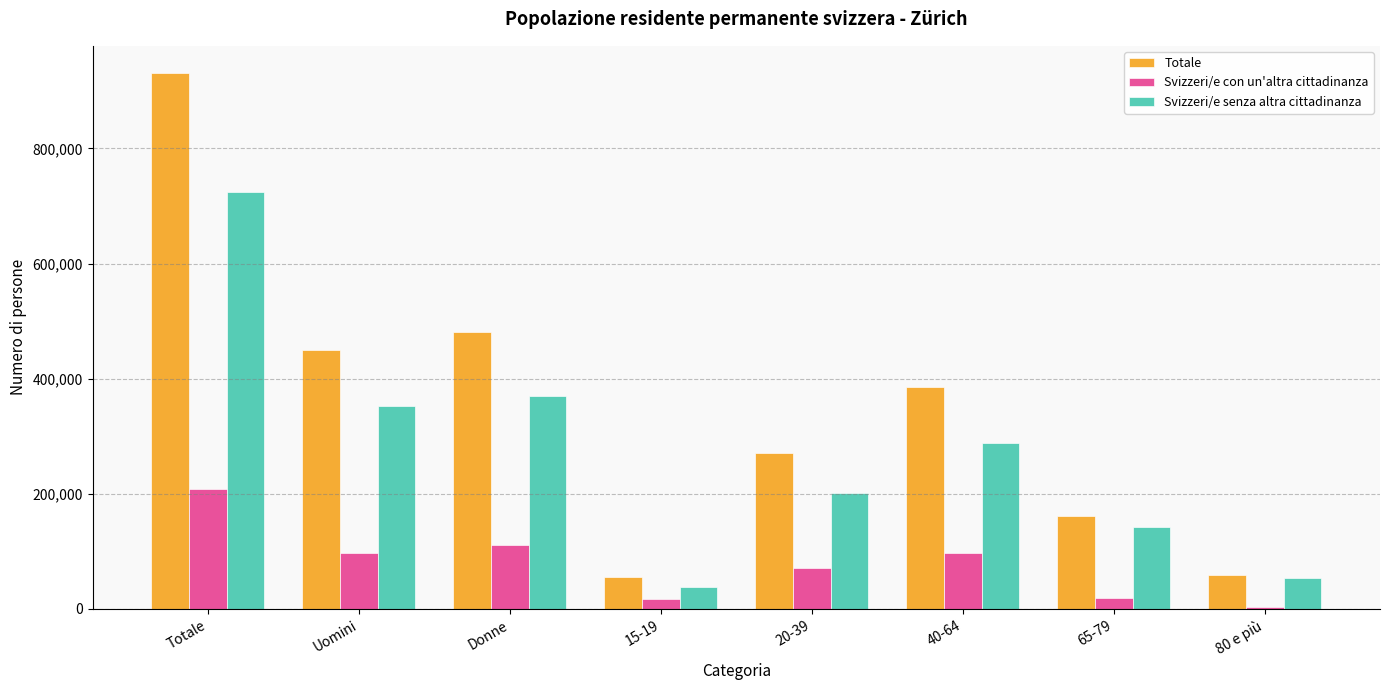

Rank the series at 15-19 from highest to lowest value.

Totale, Svizzeri/e senza altra cittadinanza, Svizzeri/e con un'altra cittadinanza